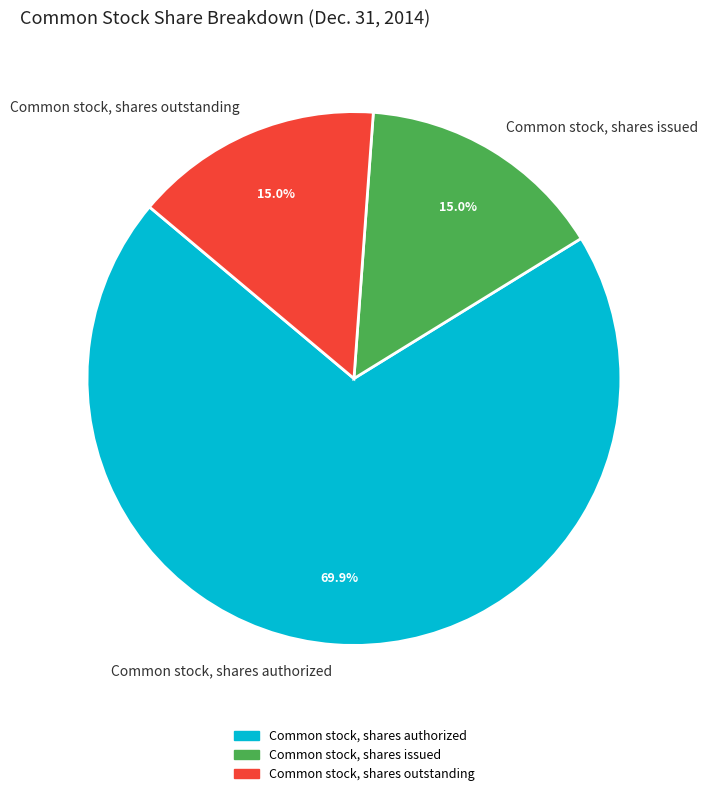

To the nearest percent, what is the combined percentage of Common stock, shares issued and Common stock, shares outstanding?

30%